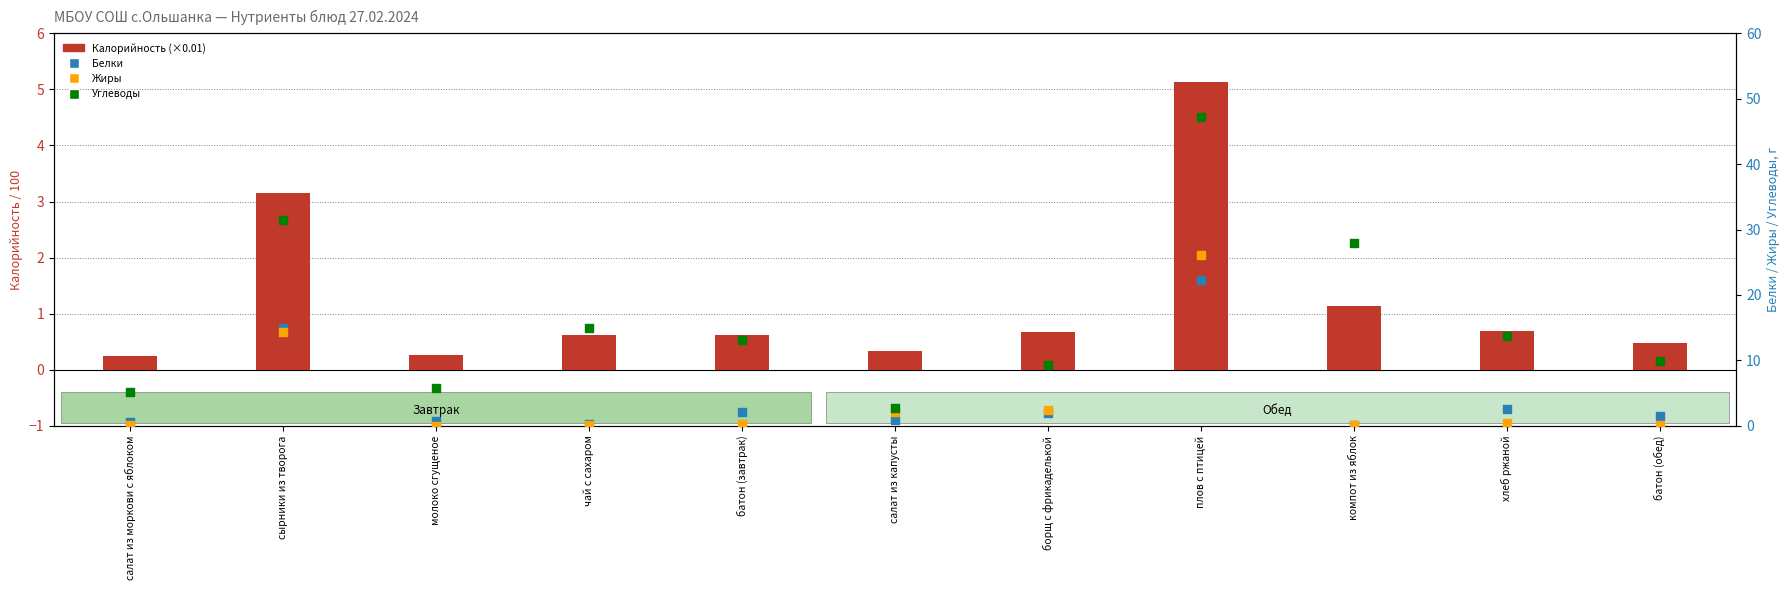

At how many categories does at least one series exceed 18?

3